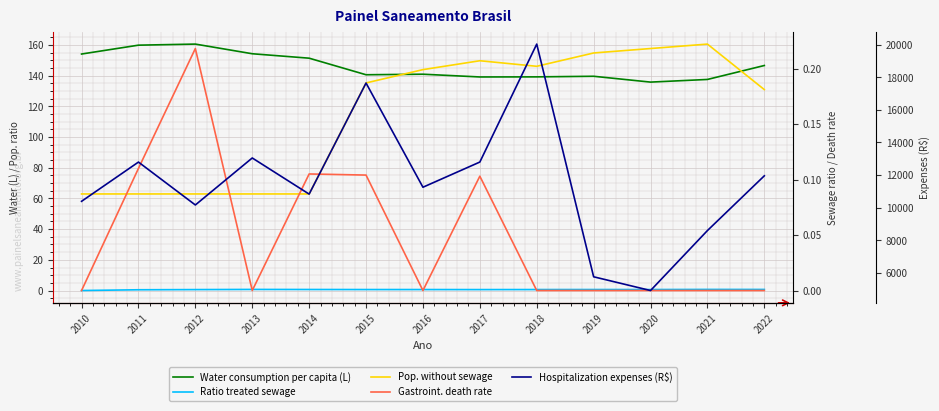

Is the value of Gastroint. death rate at 2011 greater than the value of Ratio treated sewage at 2010?

Yes